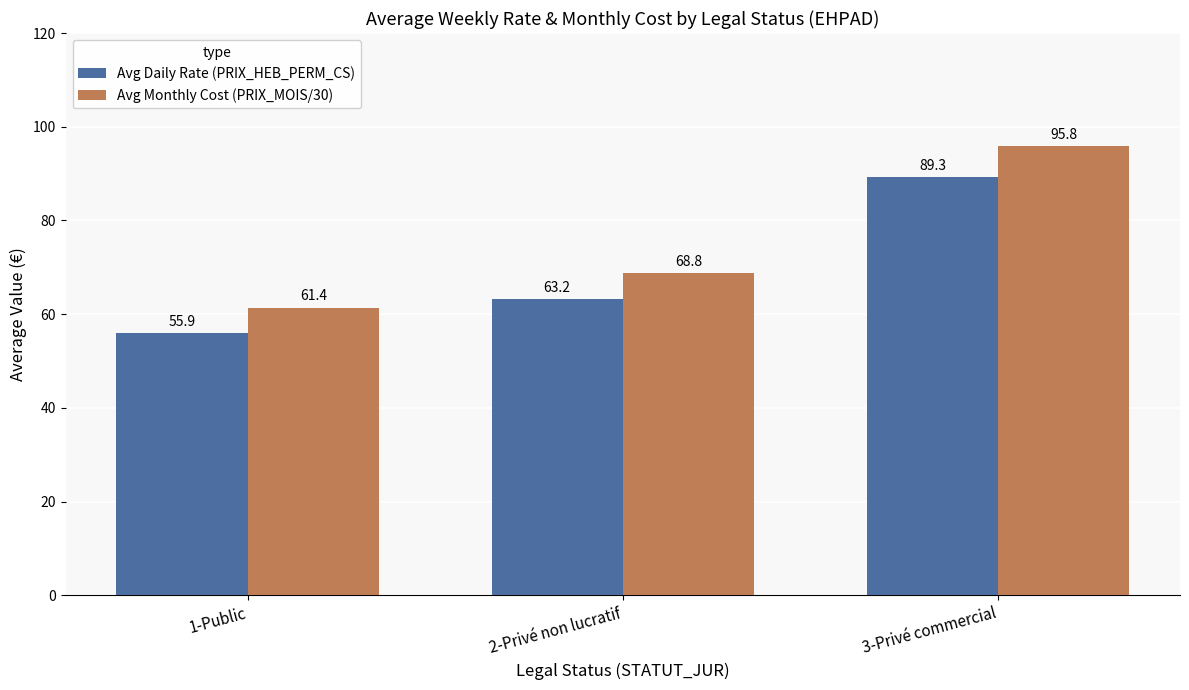

Rank the series by their average value, from highest to lowest.

Avg Monthly Cost (PRIX_MOIS/30), Avg Daily Rate (PRIX_HEB_PERM_CS)